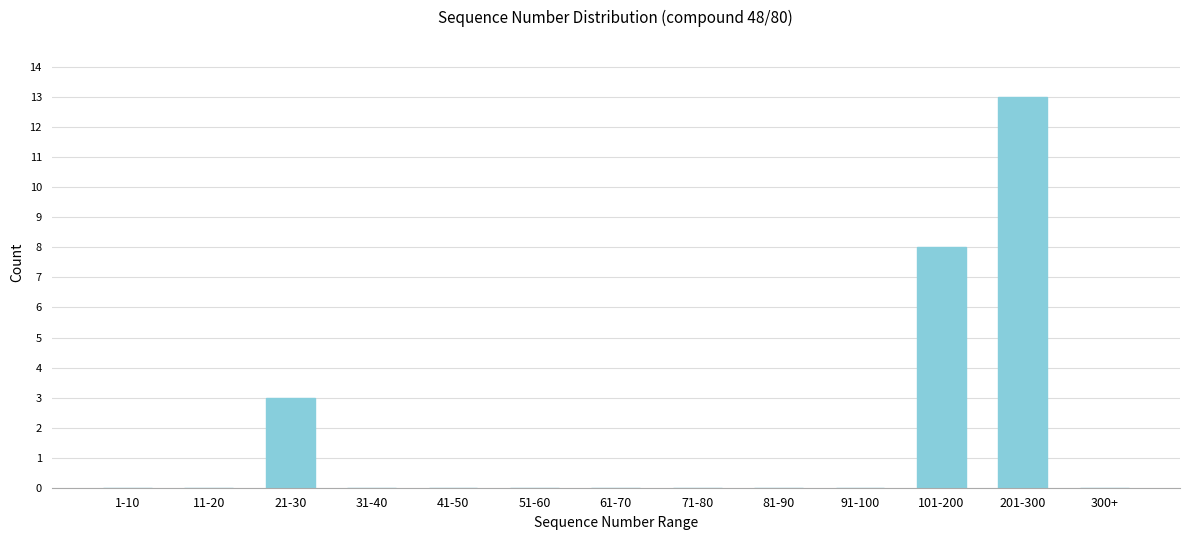

Reading left to right, what are all the values shown in this chart?

1-10=0	11-20=0	21-30=3	31-40=0	41-50=0	51-60=0	61-70=0	71-80=0	81-90=0	91-100=0	101-200=8	201-300=13	300+=0